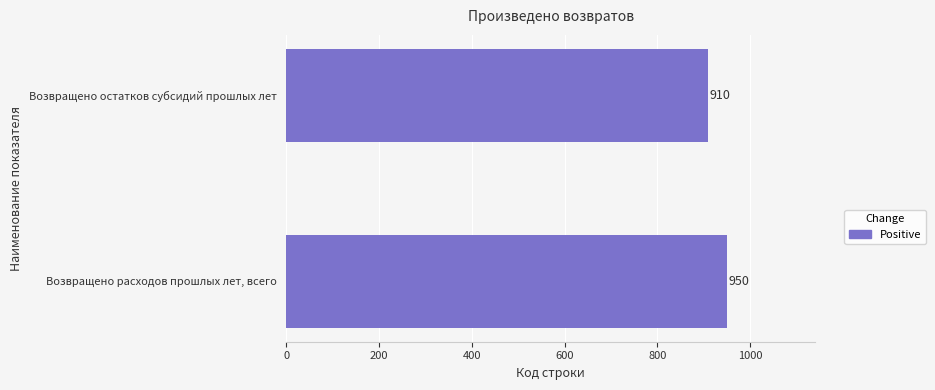

List the labels in order of value, smallest first.

Возвращено остатков субсидий прошлых лет, Возвращено расходов прошлых лет, всего